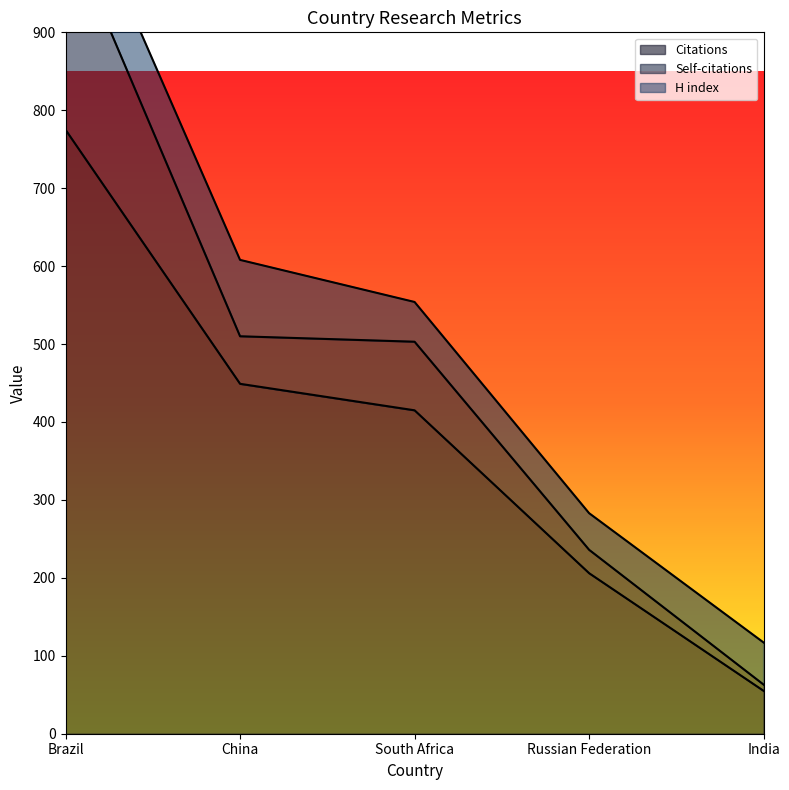

At which category is the sum across all series the highest?

Brazil